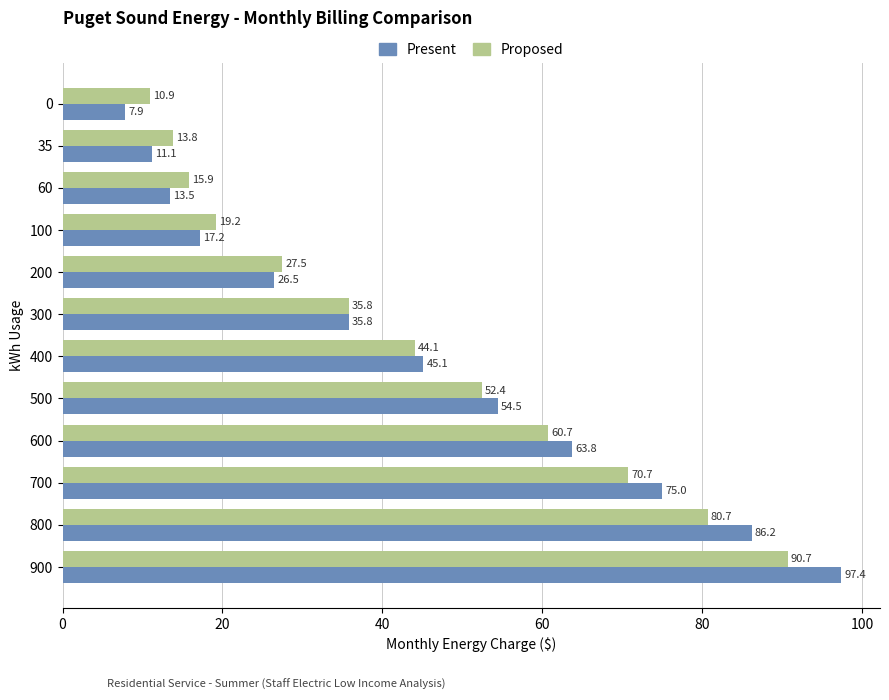

What is the approximate value of Present at 300?

35.8